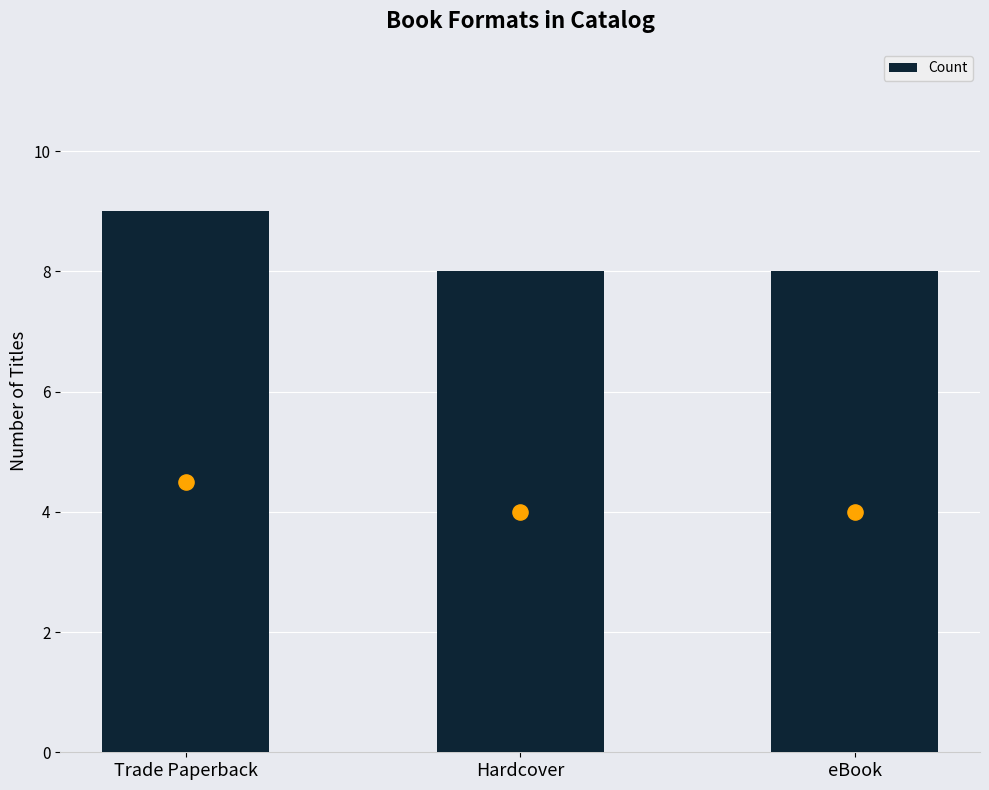

Between Hardcover and eBook, which is larger?

Hardcover